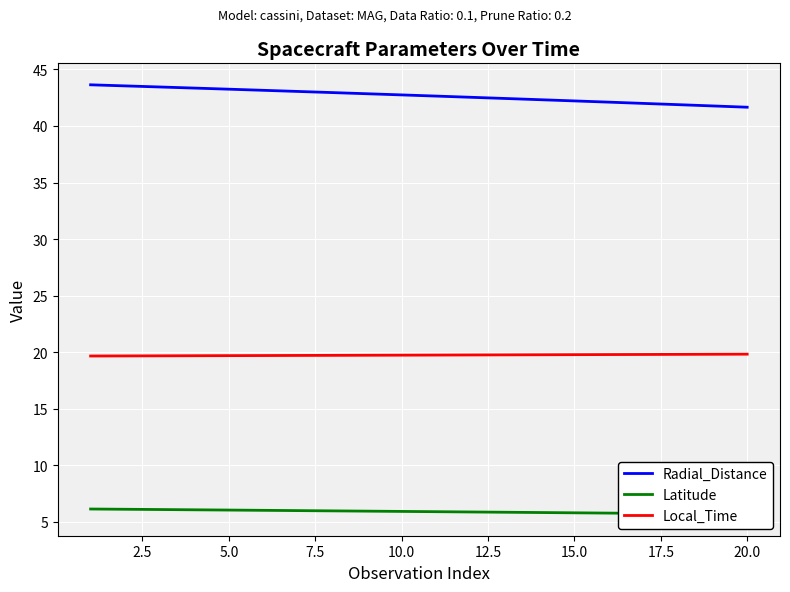

Reading left to right, list all the values displayed in this chart.

Radial_Distance: 43.6	43.5	43.4	43.3	43.2	43.1	43.0	42.9	42.8	42.7	42.6	42.5	42.4	42.3	42.2	42.1	42.0	41.9	41.8	41.7
Latitude: 6.1	6.1	6.1	6.1	6.0	6.0	6.0	6.0	6.0	5.9	5.9	5.9	5.9	5.8	5.8	5.8	5.8	5.7	5.7	5.7
Local_Time: 19.7	19.7	19.7	19.7	19.7	19.7	19.7	19.7	19.7	19.7	19.7	19.8	19.8	19.8	19.8	19.8	19.8	19.8	19.8	19.8